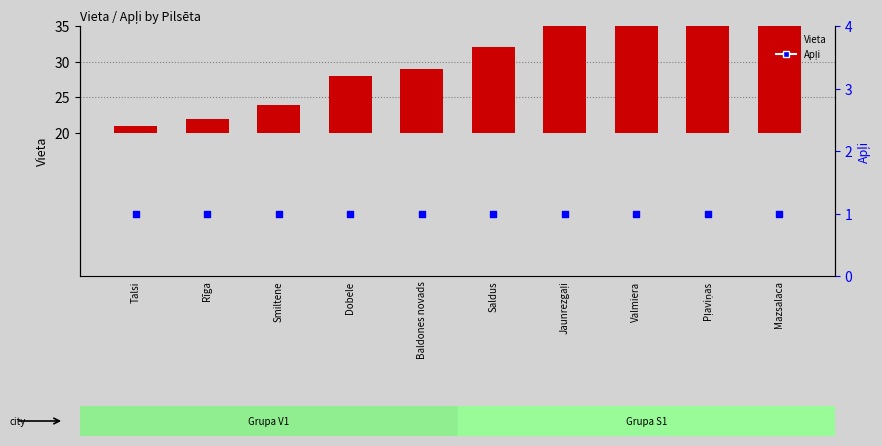

Which series contains the lowest Y value?

Vieta